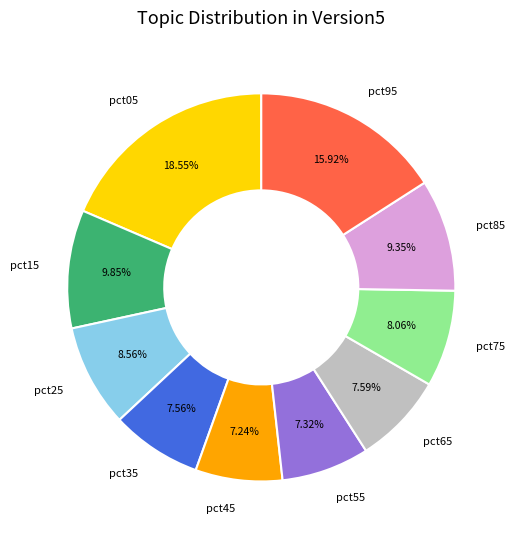

Is pct25 the majority of the pie?

No